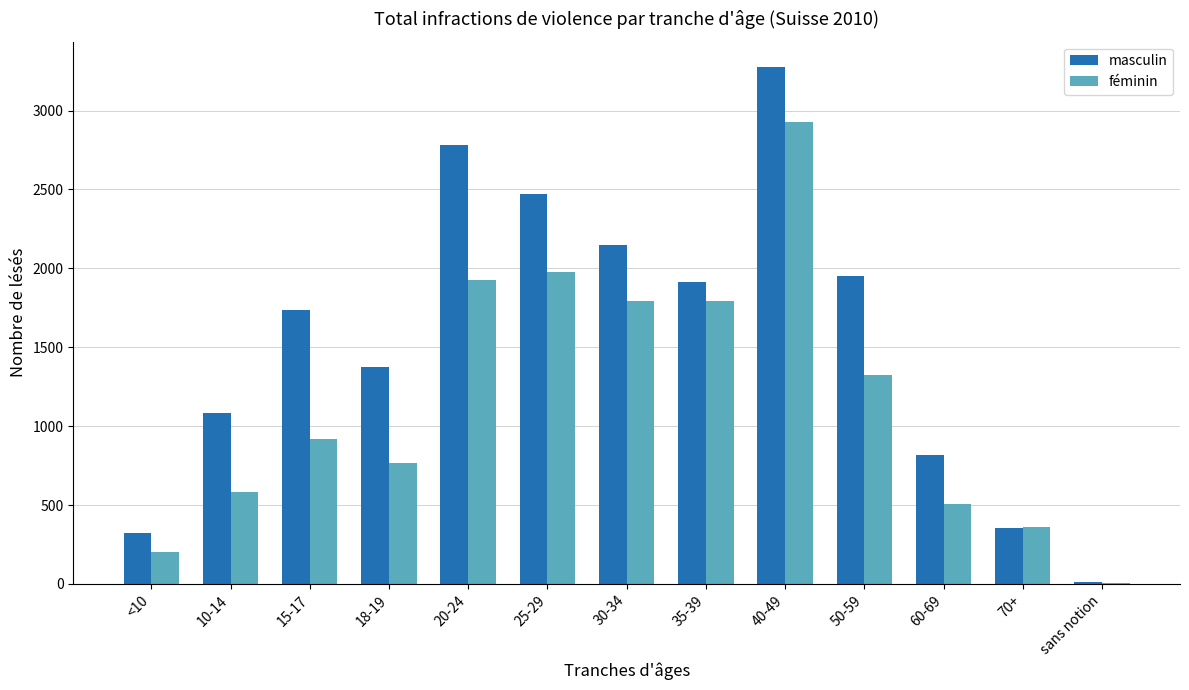

How many categories are shown in the chart?

13